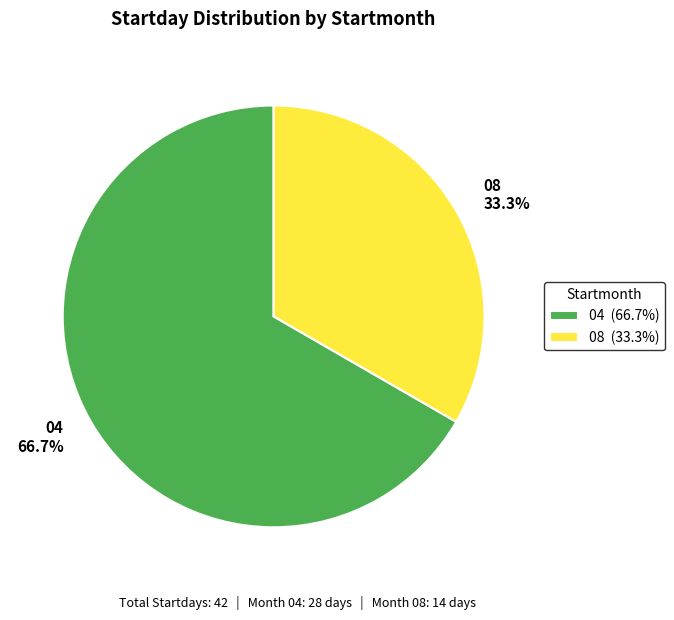

Approximately how many times larger is the value at 08 compared to 04?

0.5